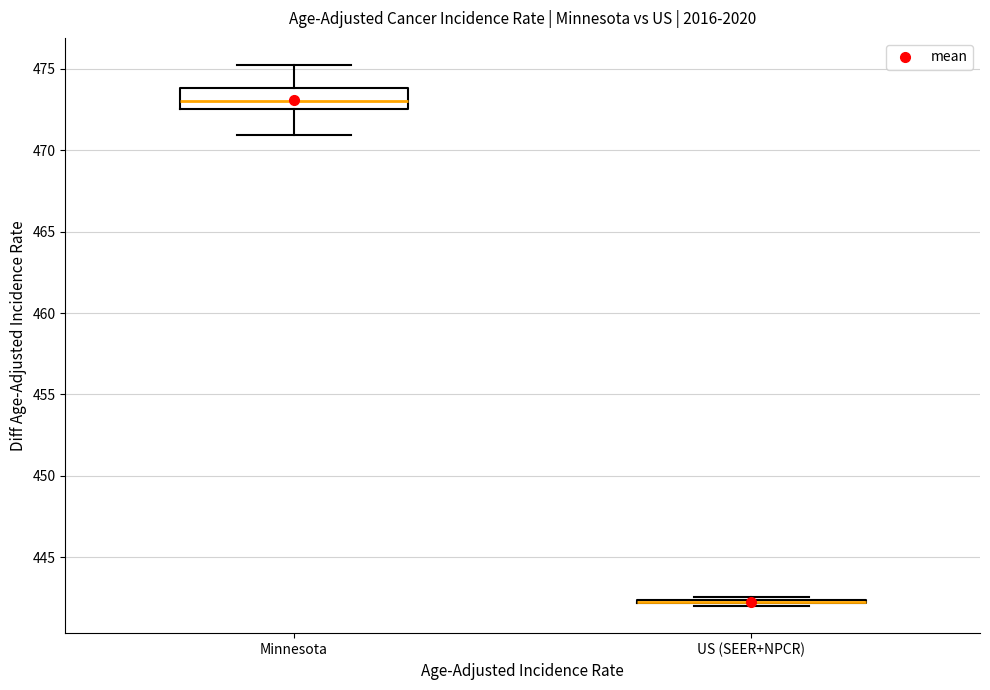

Which box is the tallest, from its lower edge to its upper edge?

Minnesota